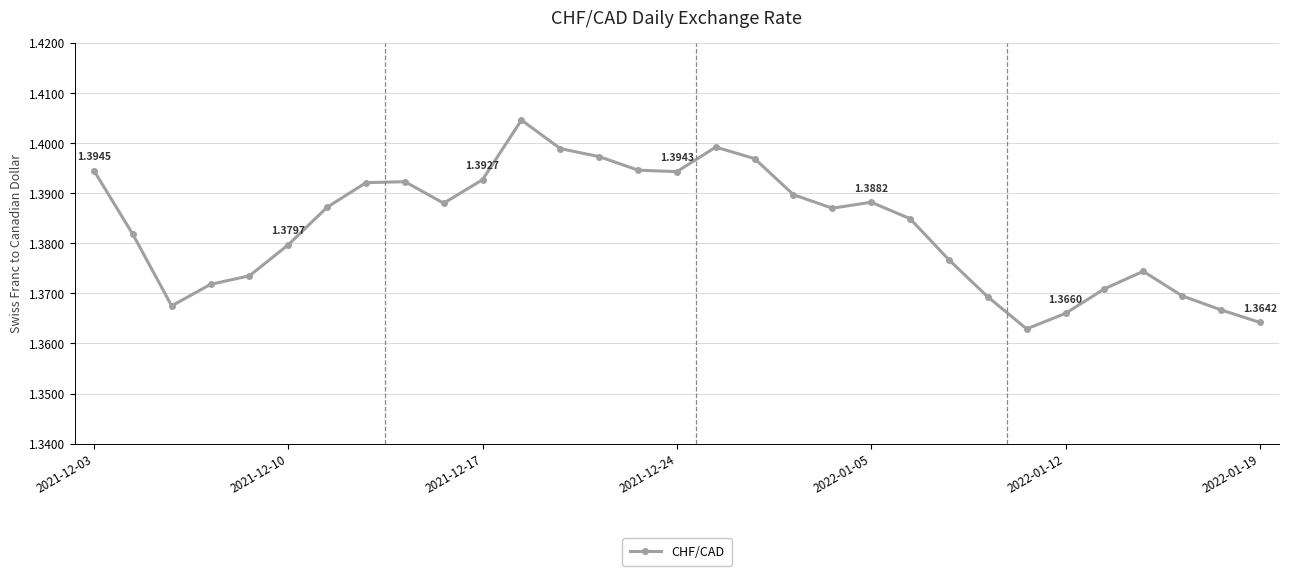

True or false: there are more than 0 points higher than both neighbors.

True